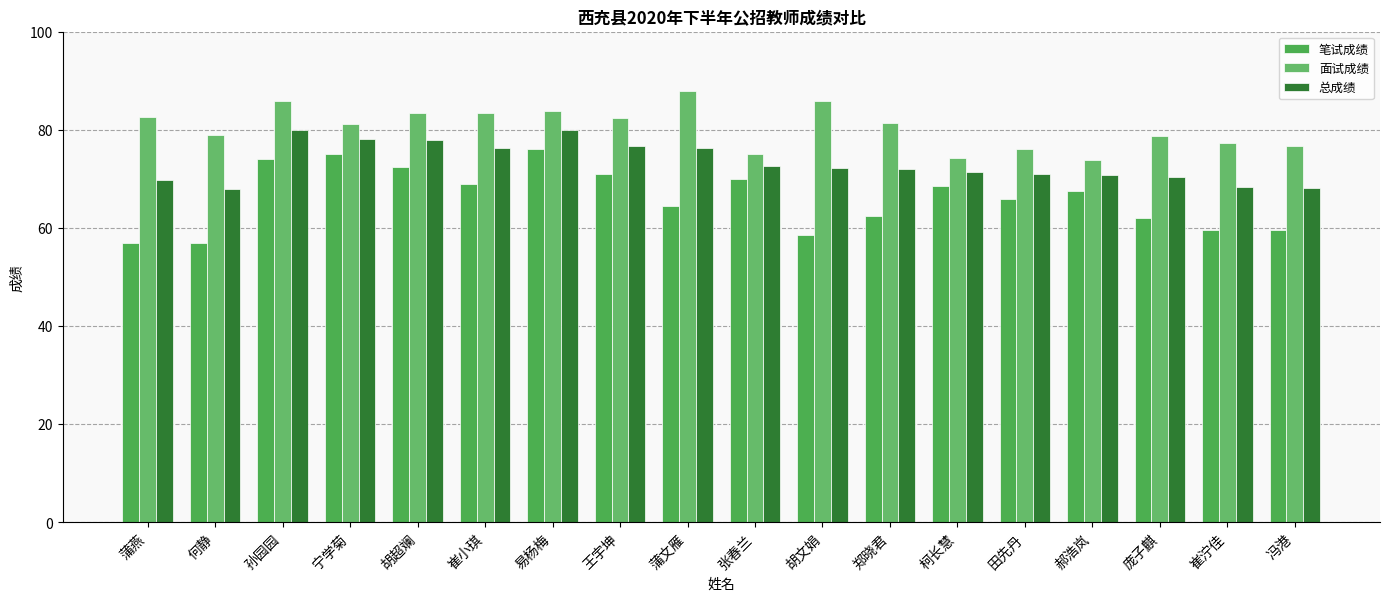

Which has a higher value, 崔小琪 or 蒲文雁?

崔小琪